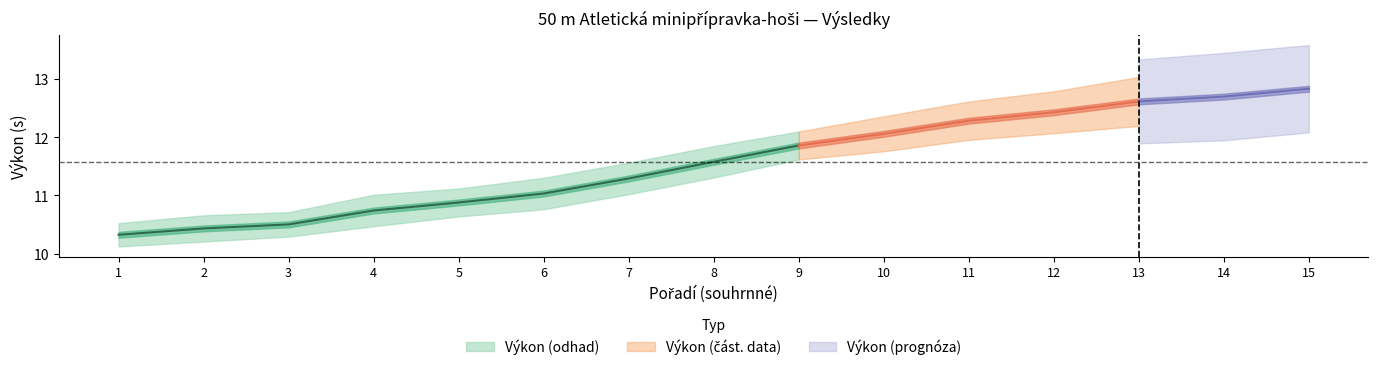

Is this an area chart (filled region under the line)?

No